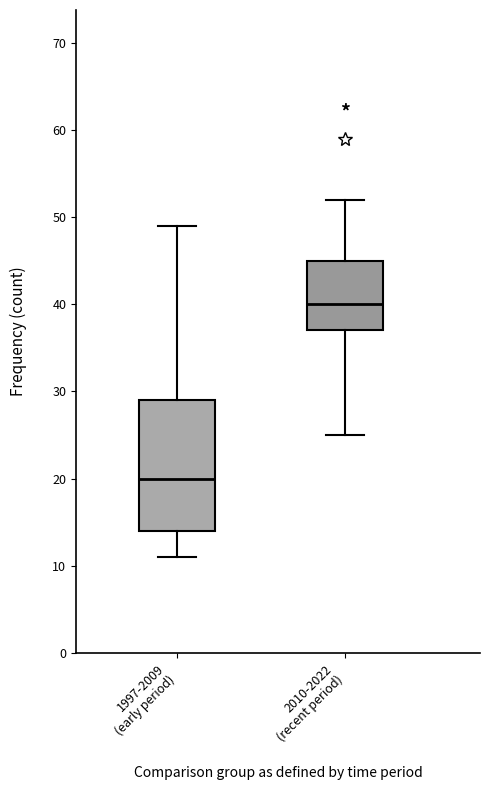

Reading left to right, read every box against the y-axis: the position of its median line, the range the box covers, and the ends of its whiskers. The values are not printed on the chart, so give them approximately, as read against the axis.

1997-2009 (early period): median 20, box 14 to 29, whiskers 11 to 49
2010-2022 (recent period): median 40, box 37 to 45, whiskers 25 to 52